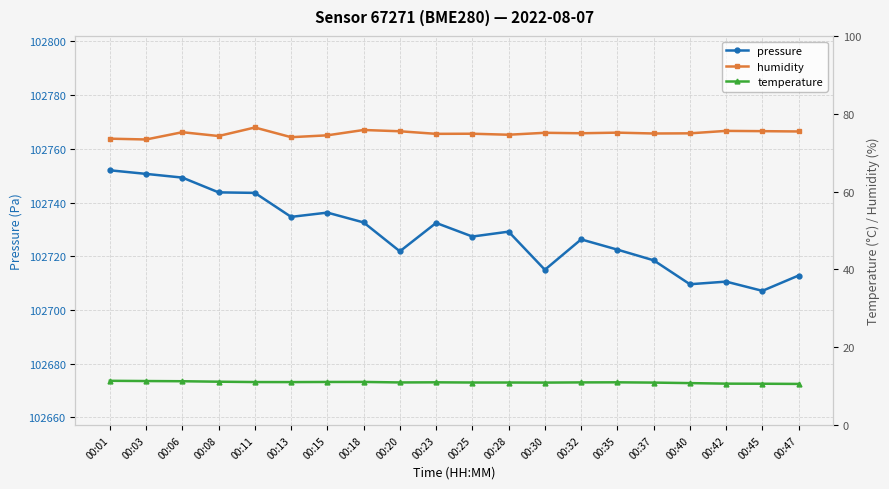

True or false: temperature and pressure intersect in this chart.

False